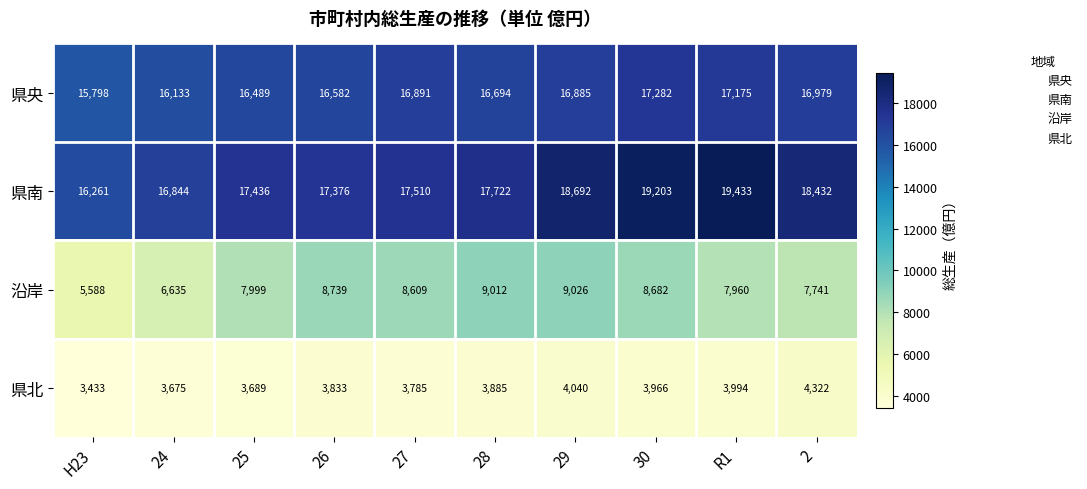

At how many categories does at least one series exceed 6271?

10